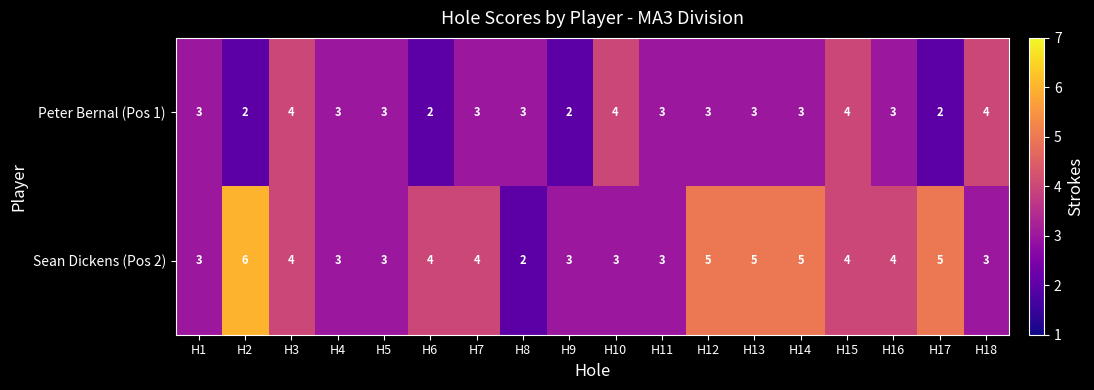

What is the greatest value displayed?

6